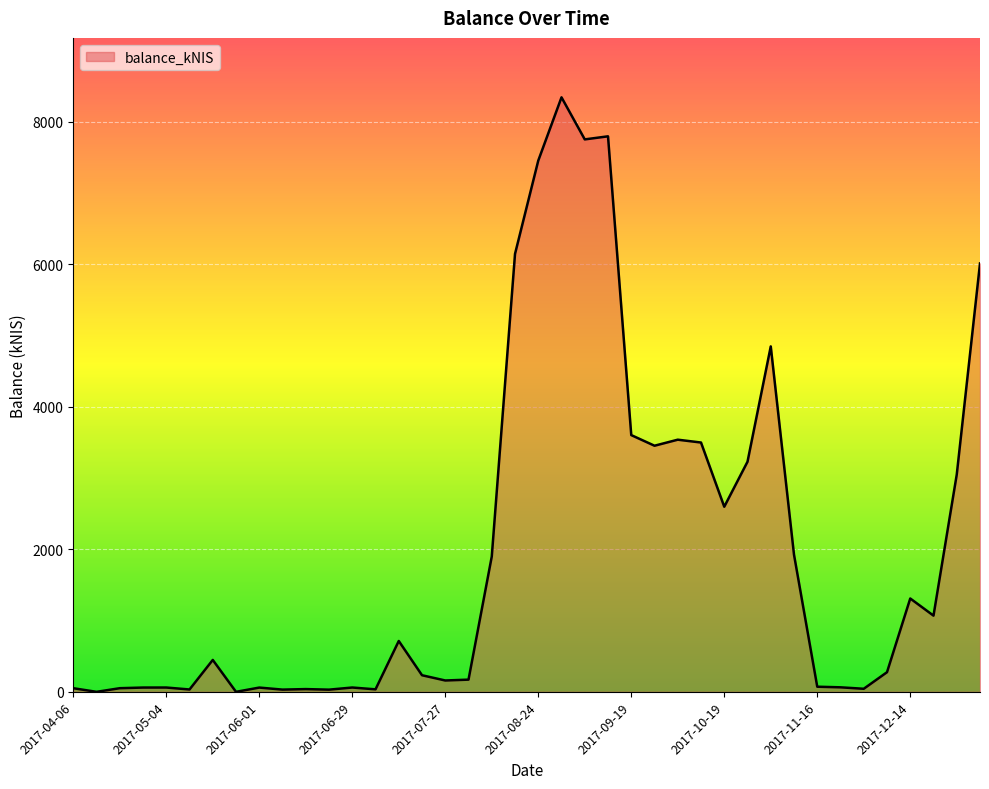

Reading left to right, what are all the values shown in this chart?

2017-04-06=50.8	2017-04-13=0.0	2017-04-20=51.0	2017-04-27=60.0	2017-05-04=60.4	2017-05-11=33.0	2017-05-18=447.5	2017-05-25=0.0	2017-06-01=59.7	2017-06-08=31.2	2017-06-15=38.5	2017-06-22=30.6	2017-06-29=60.5	2017-07-06=35.0	2017-07-13=713.4	2017-07-20=232.8	2017-07-27=159.2	2017-08-03=171.1	2017-08-10=1898.4	2017-08-17=6144.8	2017-08-24=7454.0	2017-08-31=8341.8	2017-09-07=7751.7	2017-09-14=7794.8	2017-09-19=3602.4	2017-09-28=3453.3	2017-10-03=3538.0	2017-10-10=3498.3	2017-10-19=2597.3	2017-10-26=3228.7	2017-11-02=4846.8	2017-11-09=1924.5	2017-11-16=71.8	2017-11-23=63.3	2017-11-30=42.9	2017-12-07=275.4	2017-12-14=1309.7	2017-12-21=1069.1	2017-12-28=3048.4	2018-01-04=6010.8